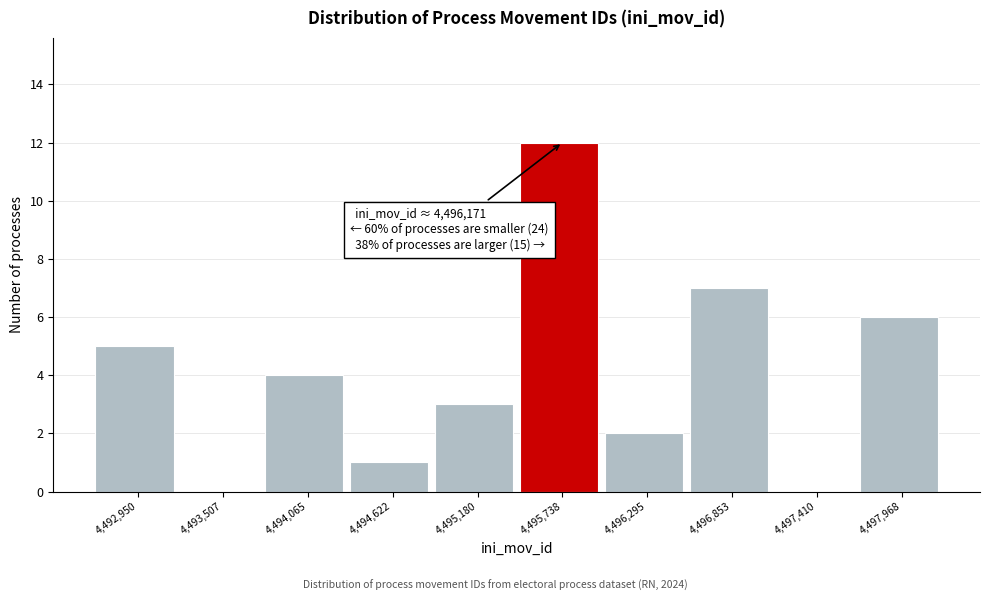

Reading left to right, what are all the values shown in this chart?

4,492,950=5	4,493,507=0	4,494,065=4	4,494,622=1	4,495,180=3	4,495,738=12	4,496,295=2	4,496,853=7	4,497,410=0	4,497,968=6